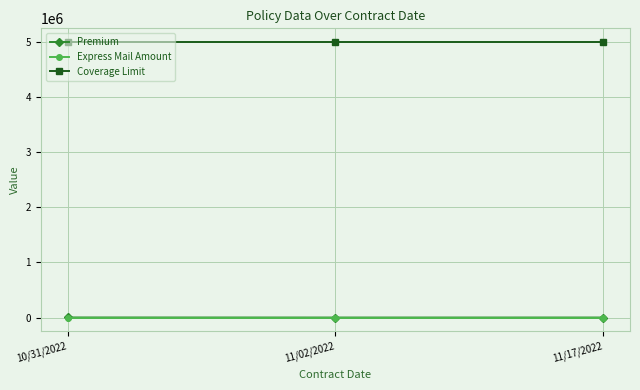

What are all the series names shown in the legend?

Premium, Express Mail Amount, Coverage Limit